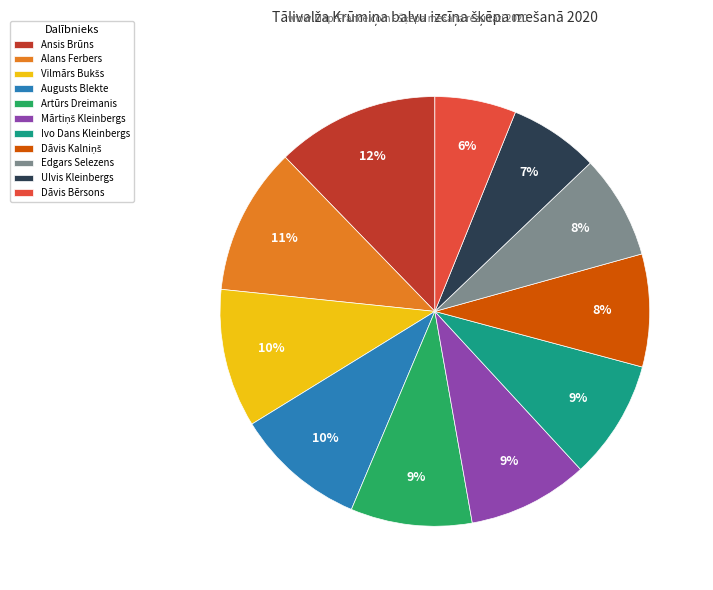

Is there any slice that represents more than half of the pie?

No